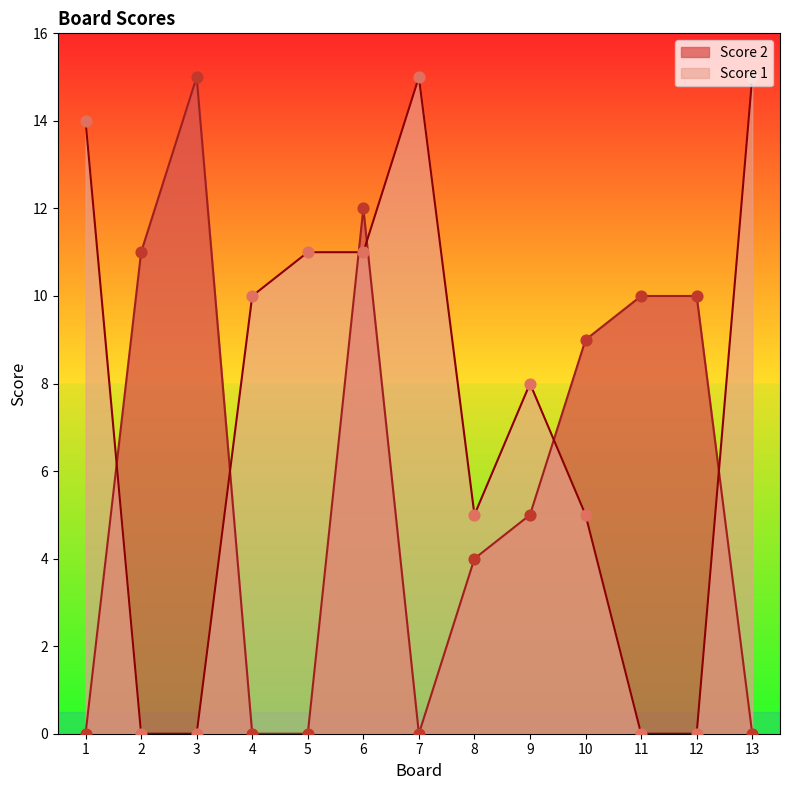

At which category is the sum across all series the highest?

6